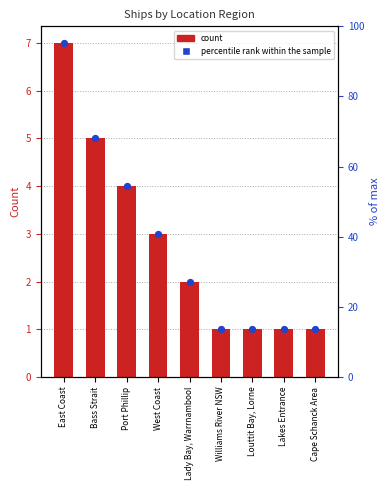

At which category is the sum across all series the highest?

East Coast